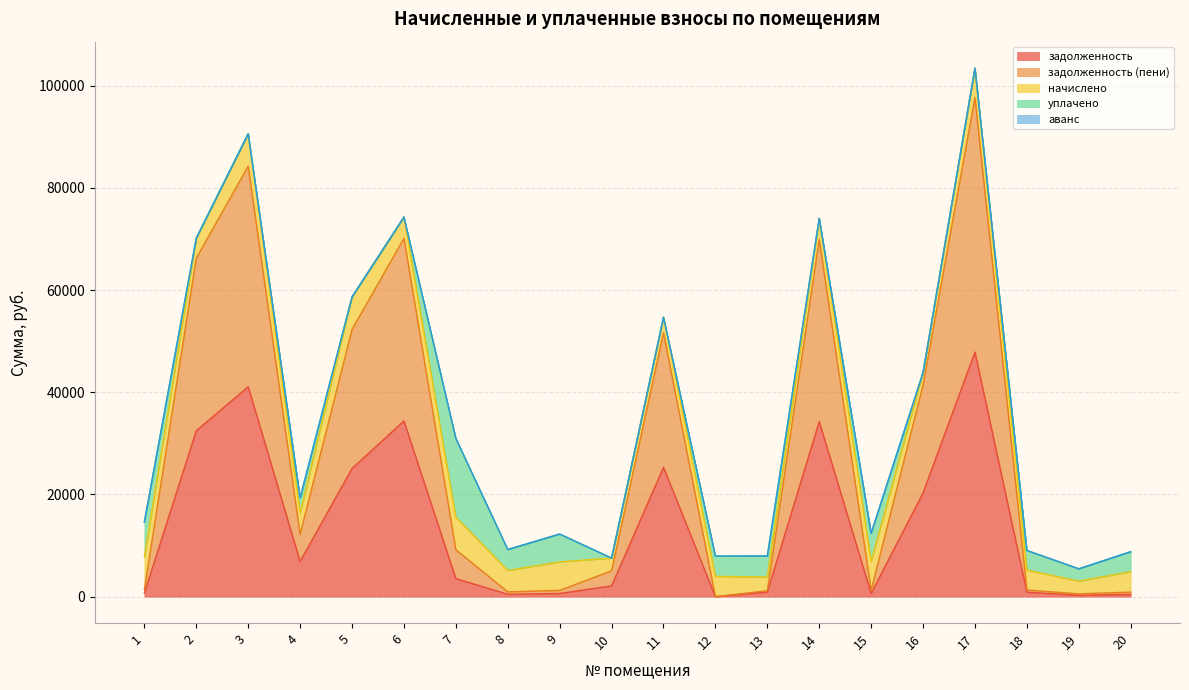

How many lines are shown in the chart?

5